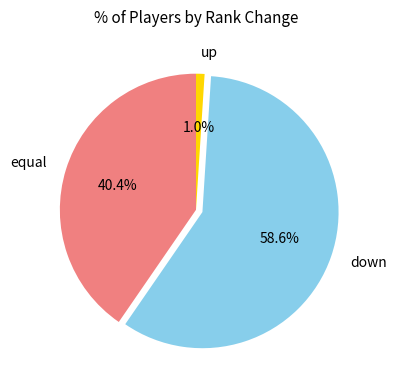

Rank the categories by value from lowest to highest.

up, equal, down